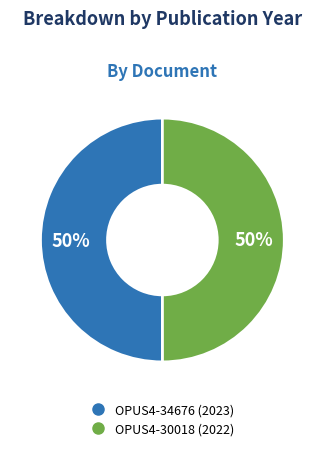

To the nearest percent, what portion does OPUS4-34676 (2023) represent?

50%